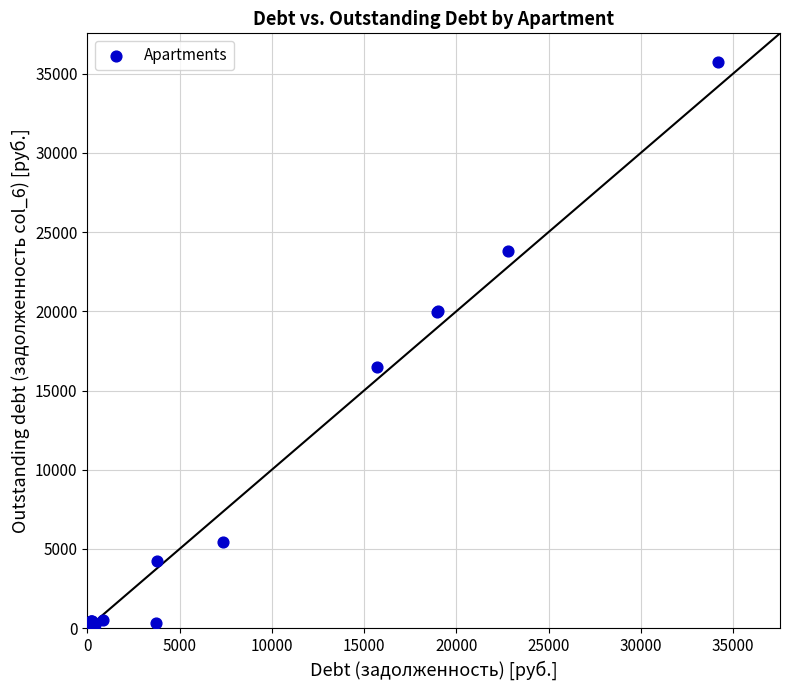

What Y value in the scatter plot is closest to 17879?

16476.0